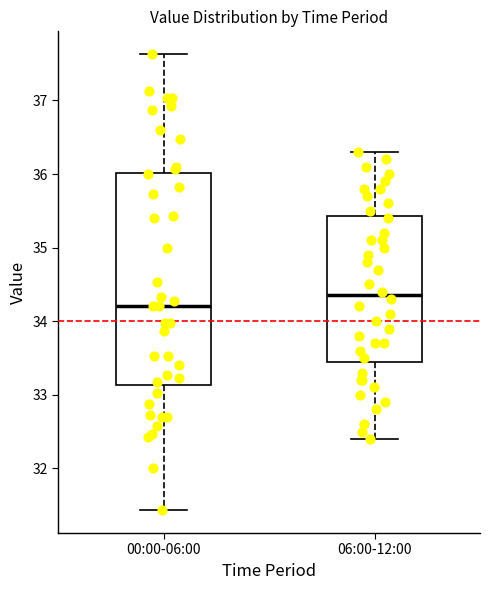

Reading left to right, transcribe this box plot: for each box, give where its median line is, the range the box spans, and where its two whiskers end, as read against the y-axis. The values are not printed on the chart, so give them approximately, as read against the axis.

00:00-06:00: median 34.2, box 33.1 to 36.0, whiskers 31.4 to 37.6
06:00-12:00: median 34.4, box 33.5 to 35.4, whiskers 32.4 to 36.3